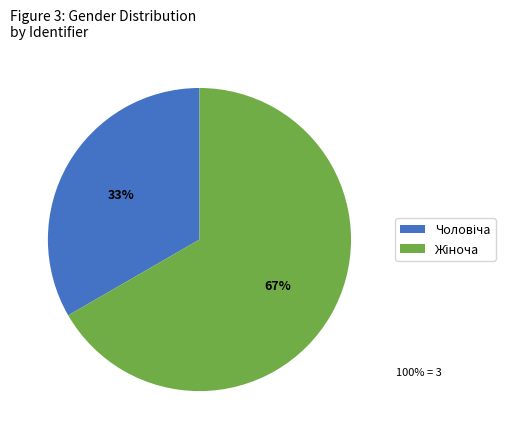

To the nearest percent, what is the average slice percentage?

50%